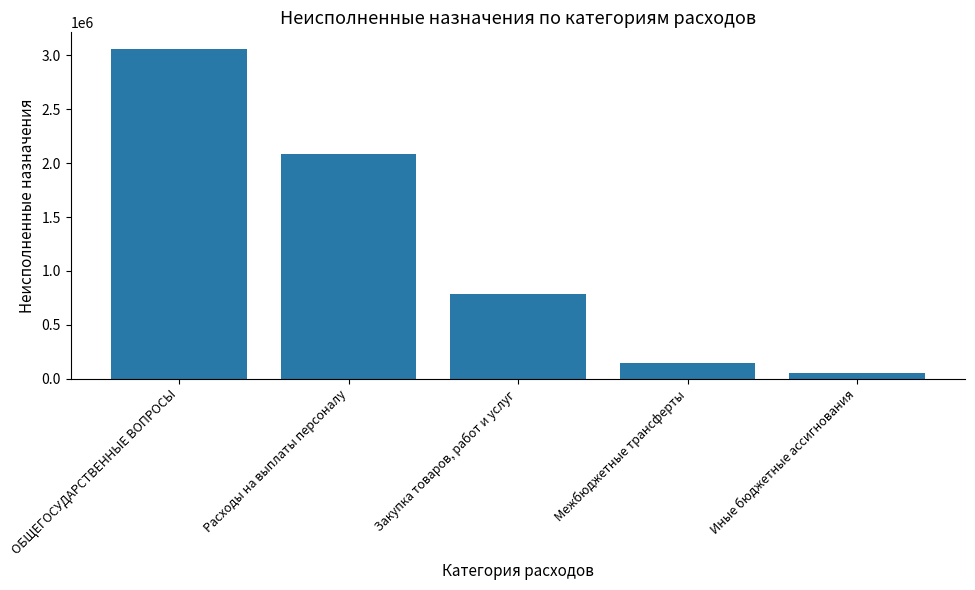

List the labels in order of value, largest first.

ОБЩЕГОСУДАРСТВЕННЫЕ ВОПРОСЫ, Расходы на выплаты персоналу, Закупка товаров, работ и услуг, Межбюджетные трансферты, Иные бюджетные ассигнования